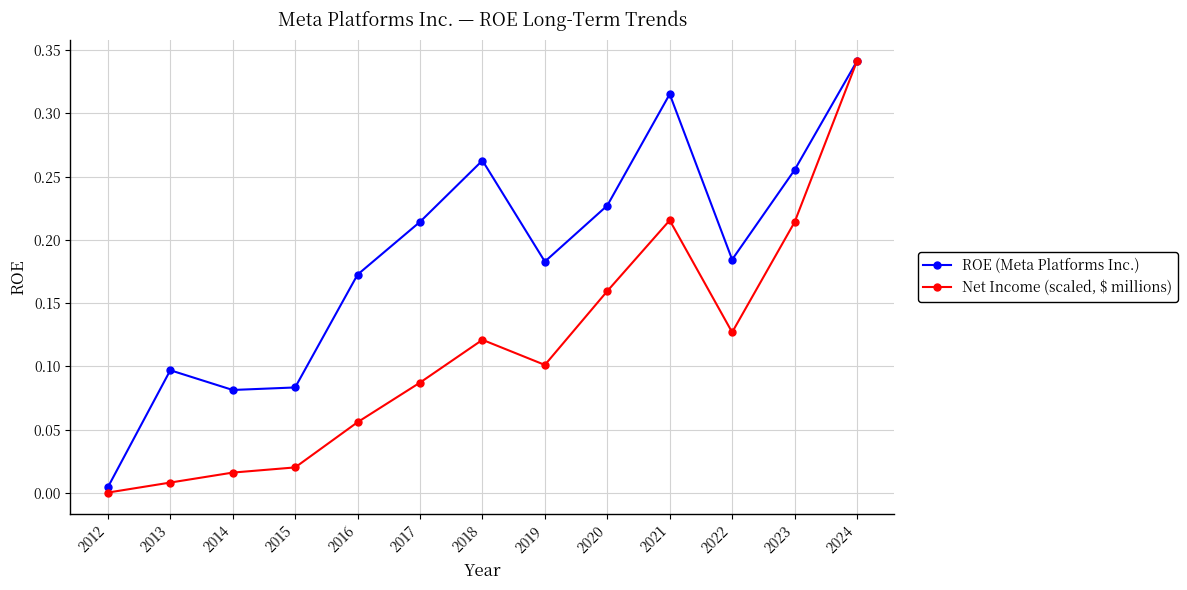

How many lines are shown in the chart?

2